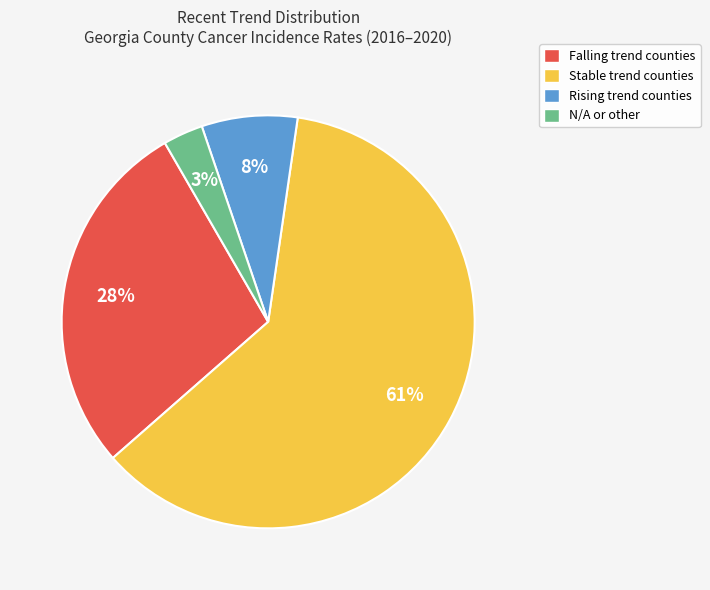

To the nearest percent, what is the difference between the largest and smallest slice percentages?

58%